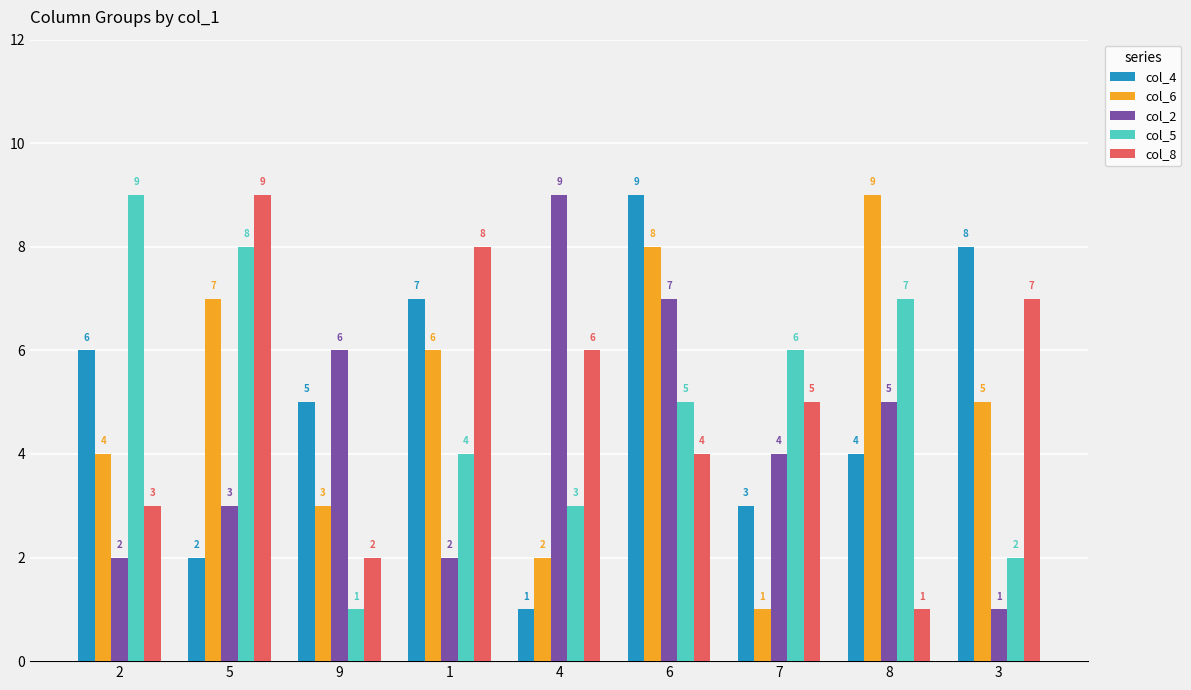

What is the average value of the col_6 series?

5